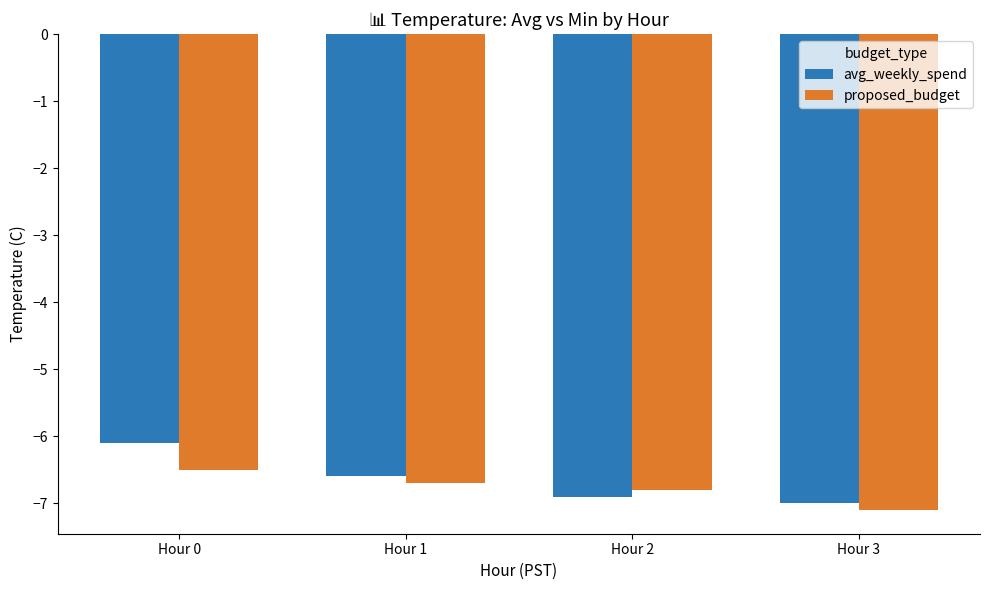

Rank the categories by avg_weekly_spend value from lowest to highest.

Hour 3, Hour 2, Hour 1, Hour 0